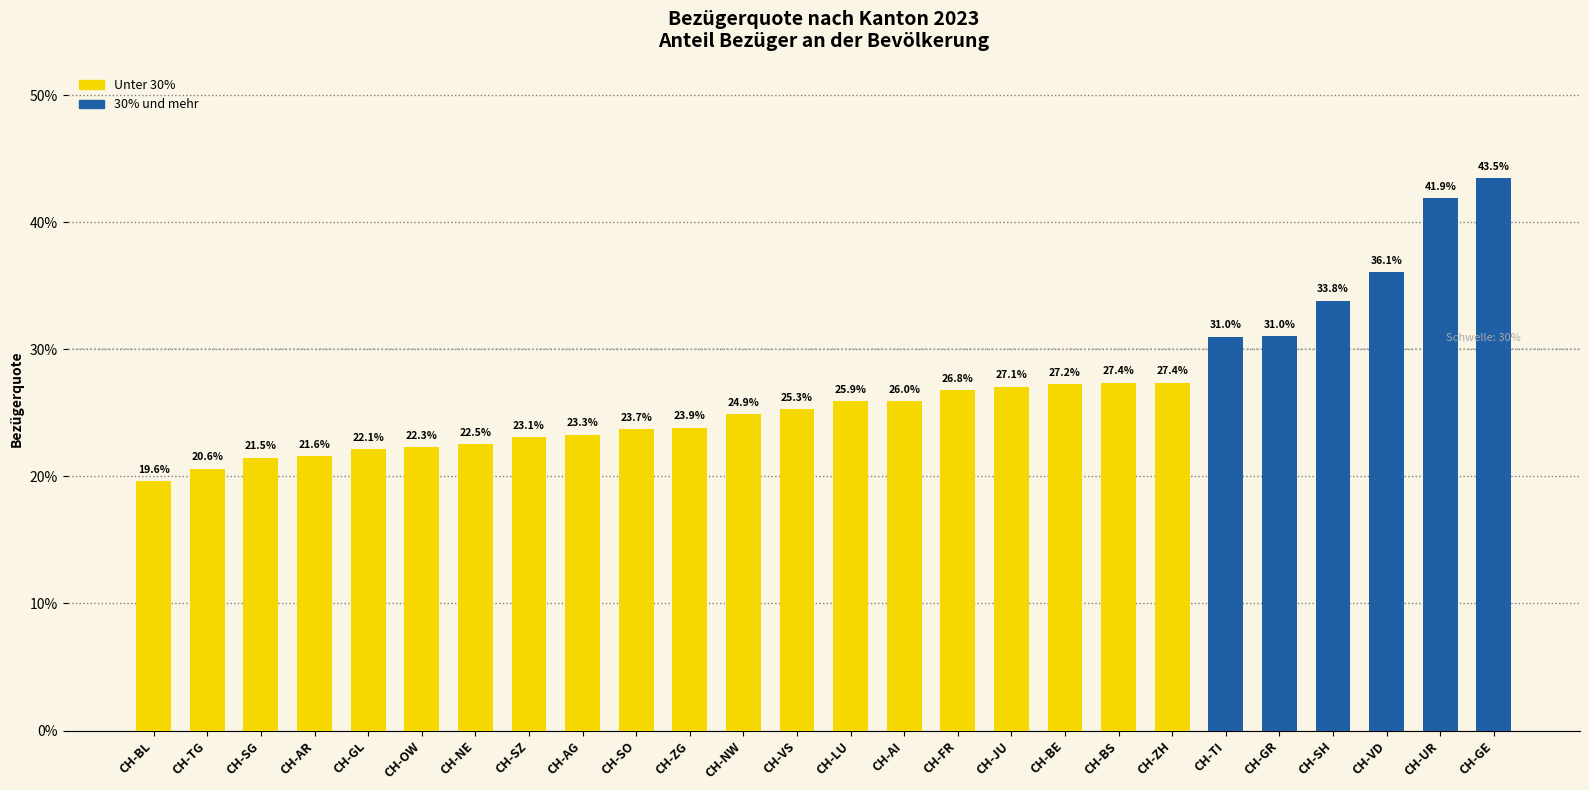

Are the bars grouped side by side (vs. stacked)?

No